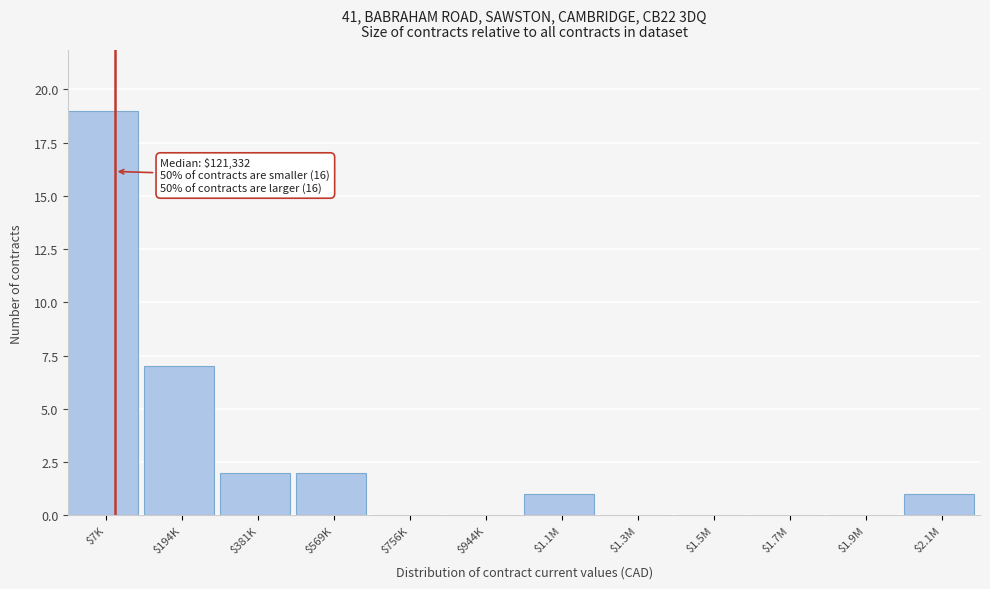

Which category has the highest value across all series?

$7K